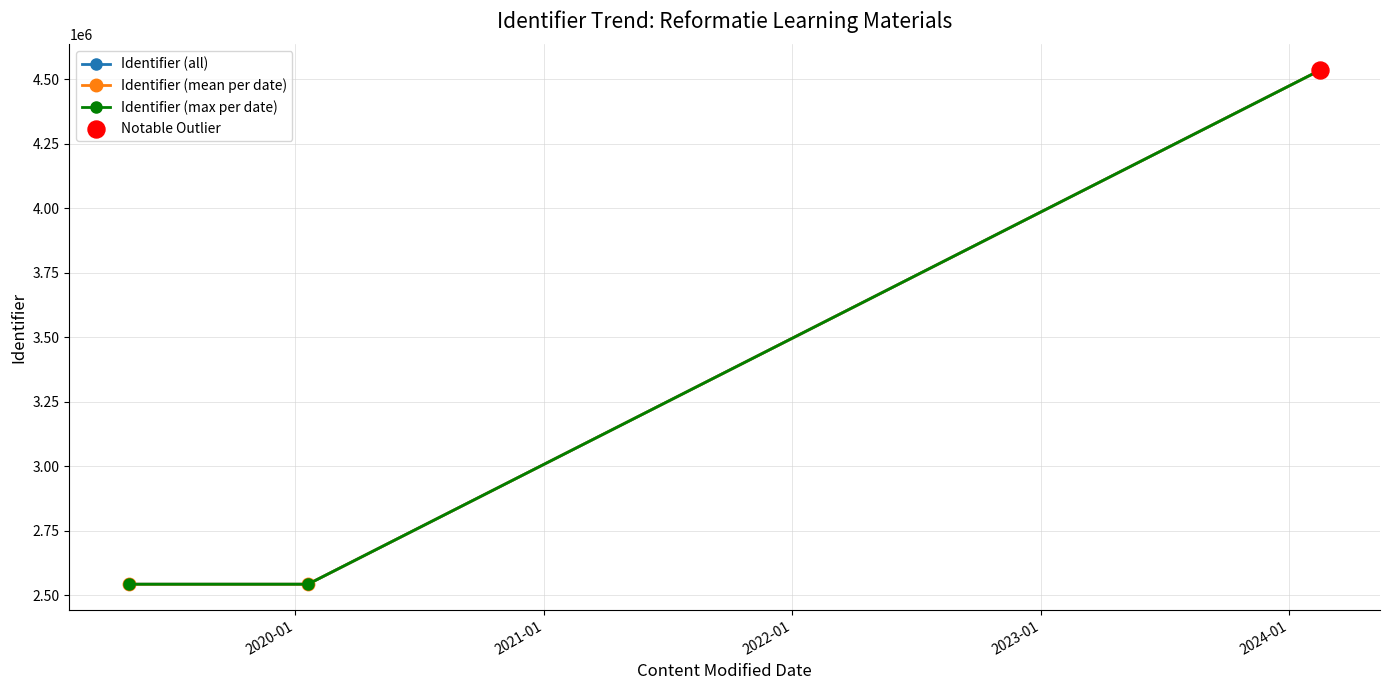

Approximately how many times larger is the value at 2019-05-02 compared to 2019-05-02?

1.0